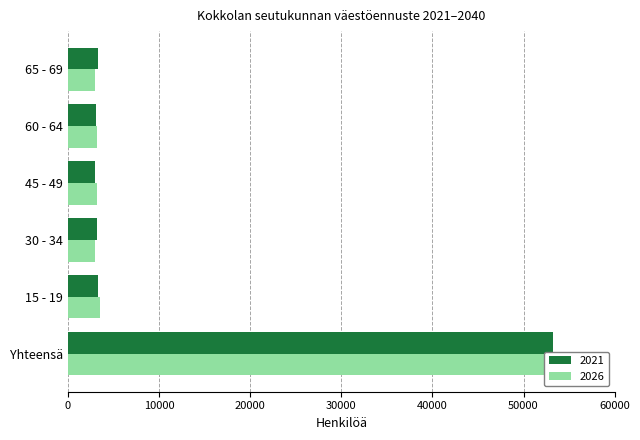

Reading right to left, extract all data points from this chart.

2021: 3340	3083	2975	3172	3322	53257
2026: 2966	3158	3142	2974	3512	53469